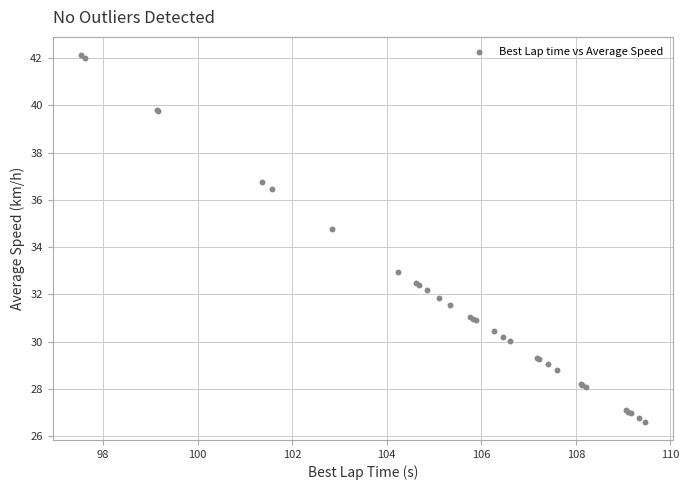

What Y value in the scatter plot is closest to 34?

34.8